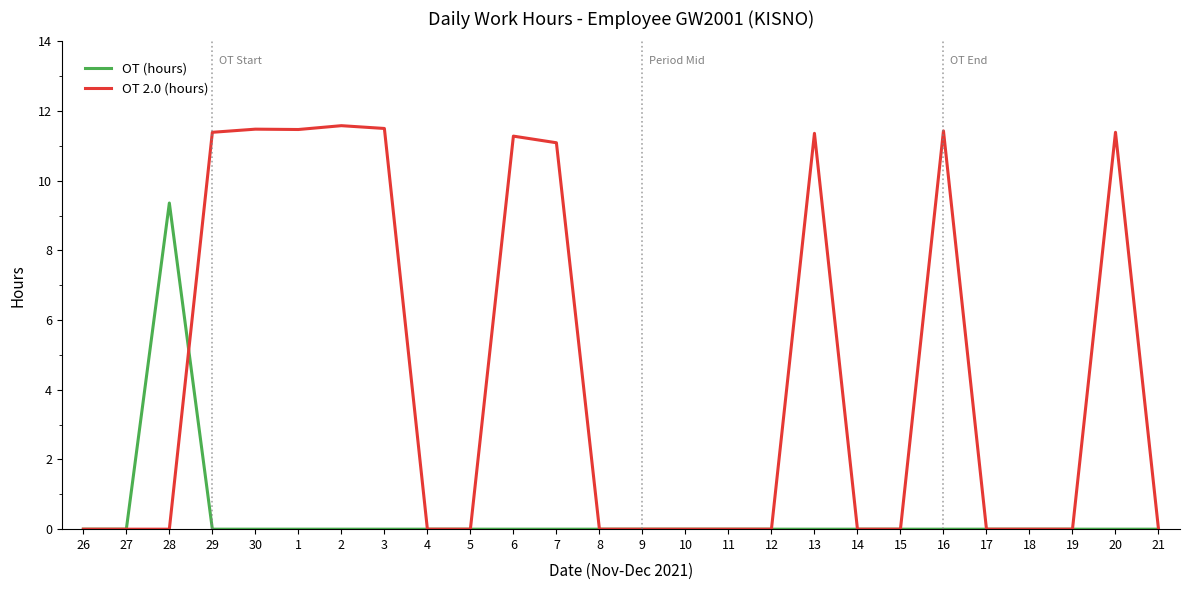

Rank the series by their maximum value, from highest to lowest.

OT 2.0 (hours), OT (hours)